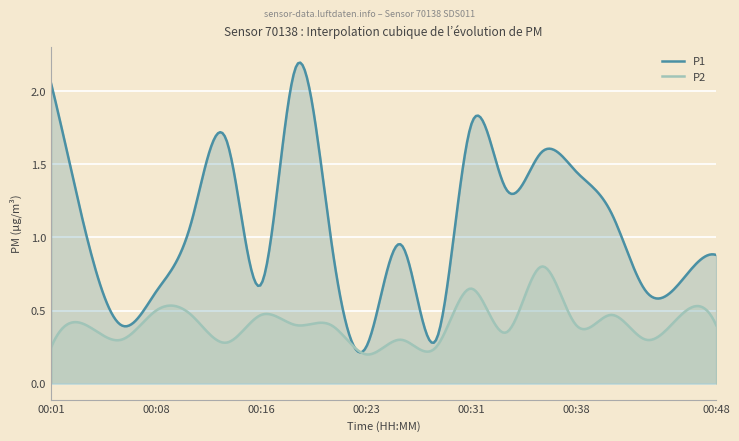

Does the chart display data point markers on the line(s)?

No